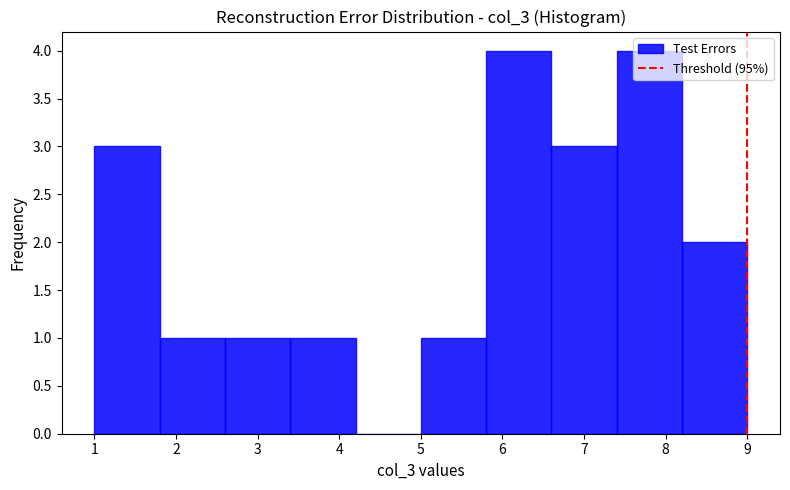

Reading left to right, list every bar in this chart as the range it spans on the x-axis followed by its height. The values are not printed on the chart, so give them approximately, as read against the axis.

1.0 to 1.8: 3
1.8 to 2.6: 1
2.6 to 3.4: 1
3.4 to 4.2: 1
4.2 to 5.0: 0
5.0 to 5.8: 1
5.8 to 6.6: 4
6.6 to 7.4: 3
7.4 to 8.2: 4
8.2 to 9.0: 2